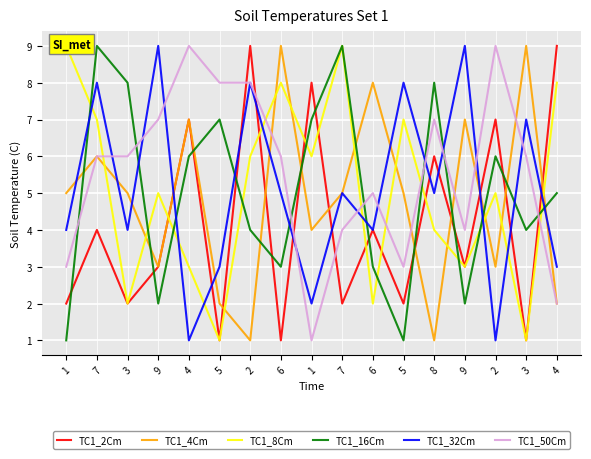

List the series in order of their peak value, highest first.

TC1_2Cm, TC1_4Cm, TC1_8Cm, TC1_16Cm, TC1_32Cm, TC1_50Cm